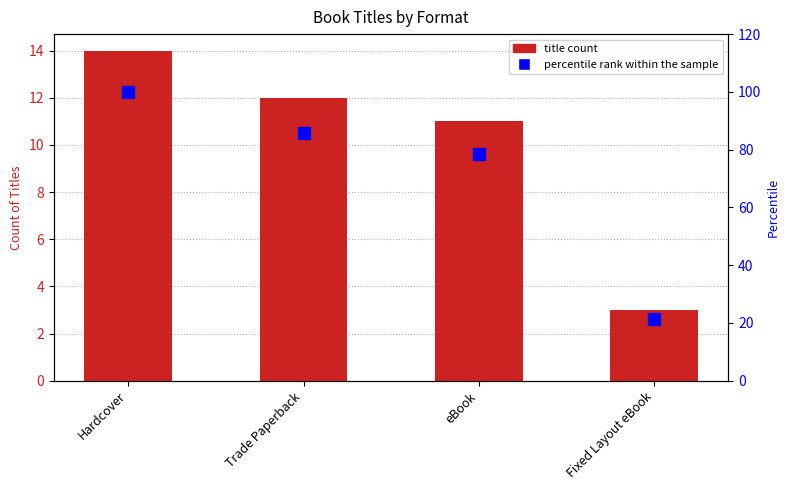

The value at Fixed Layout eBook is 21.4. True or false?

True